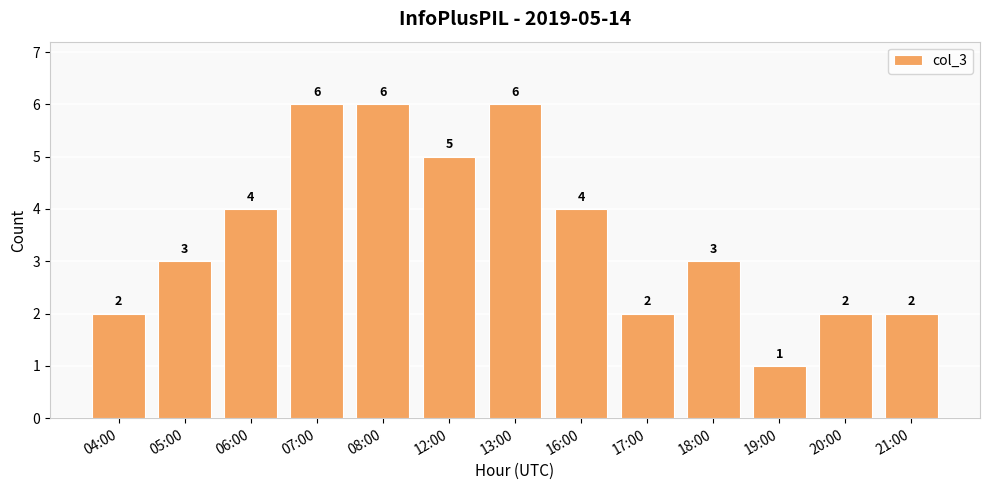

Count the values in the range 2 to 5.

9